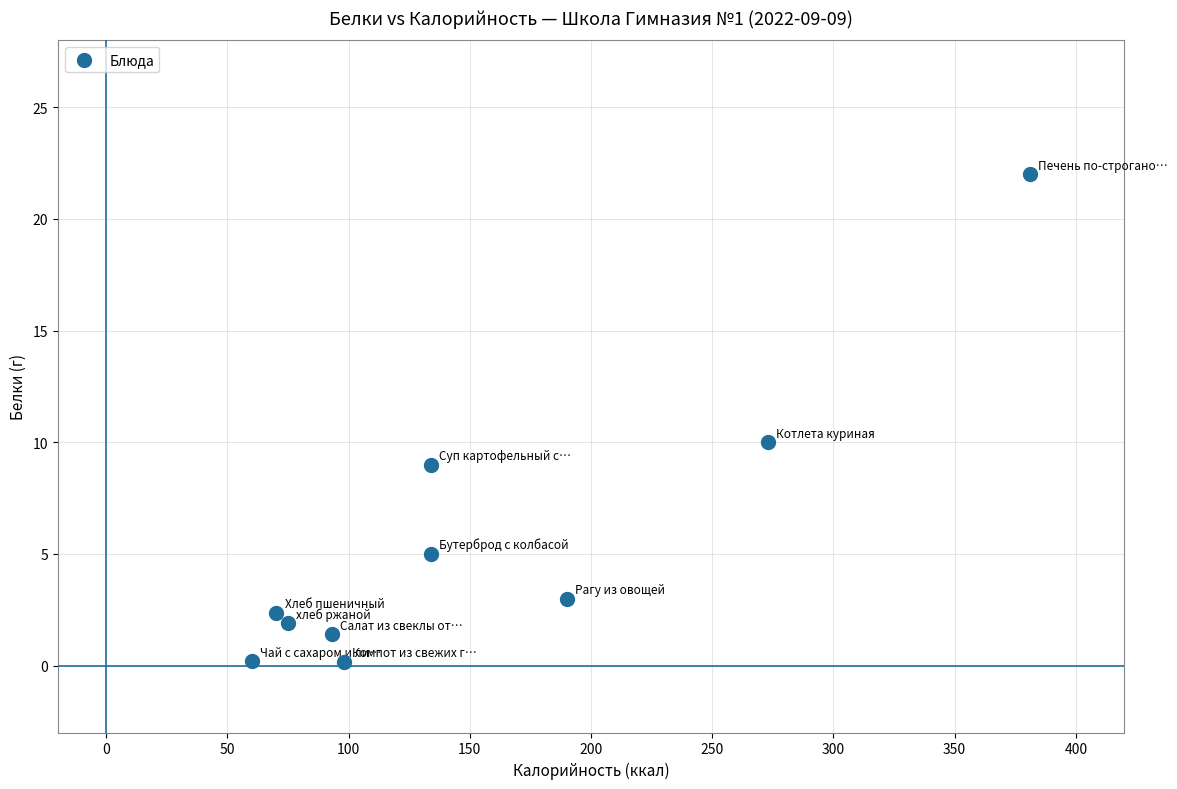

What is the range of Y values (max minus min)?

21.8